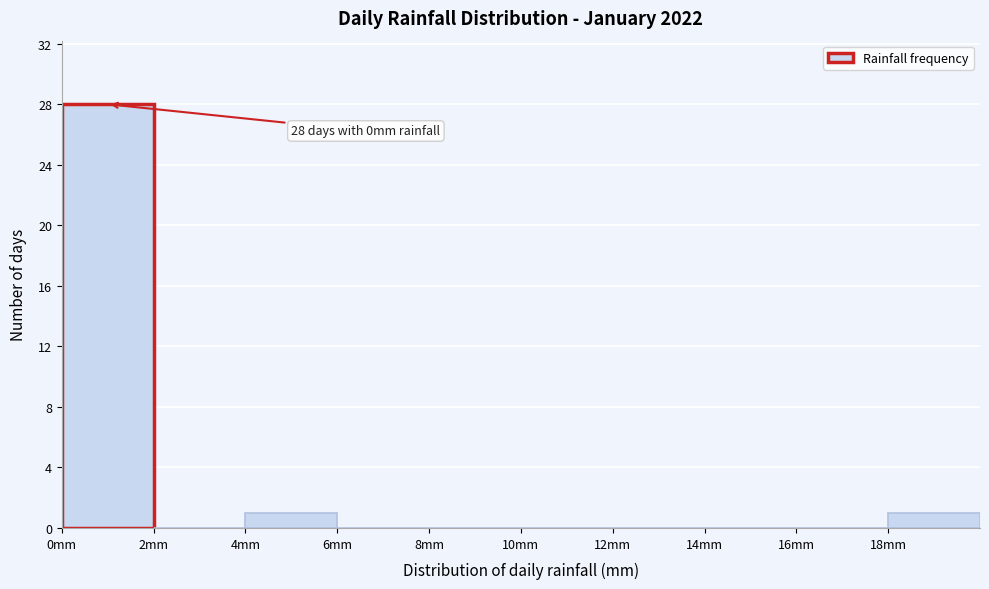

Which range on the x-axis has the tallest bar?

0 to 2